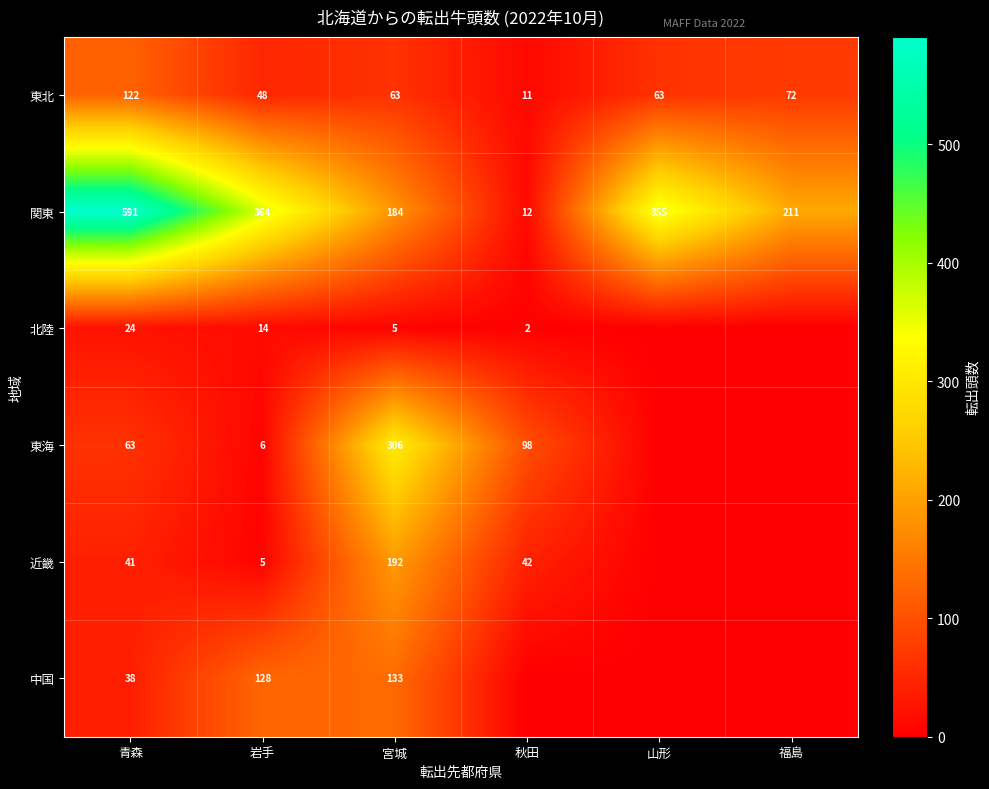

What is the sum of the 近畿 values at 秋田 and 岩手?

47